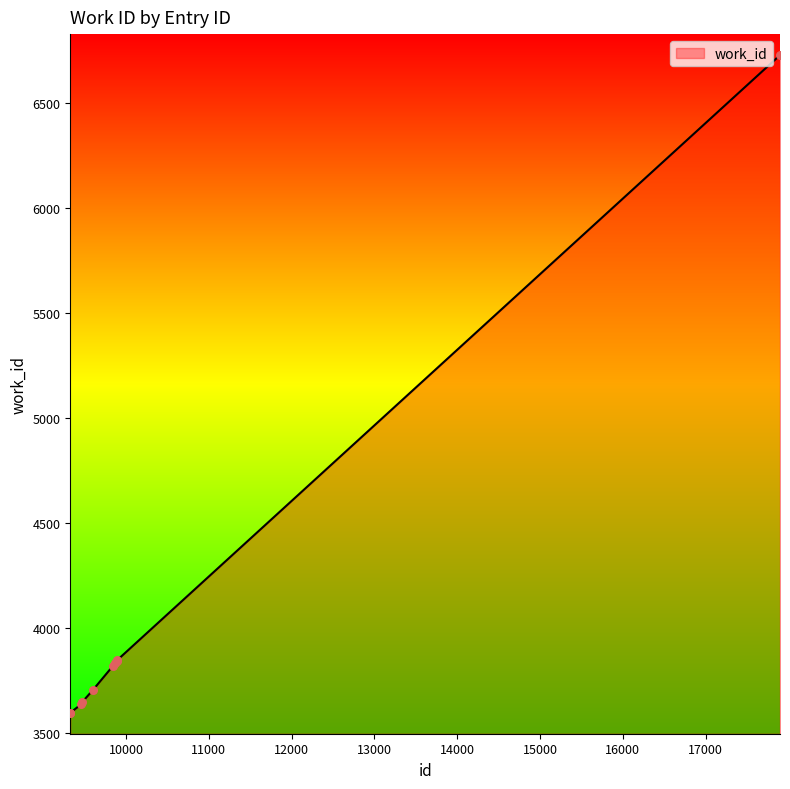

What is the greatest value displayed?

6726